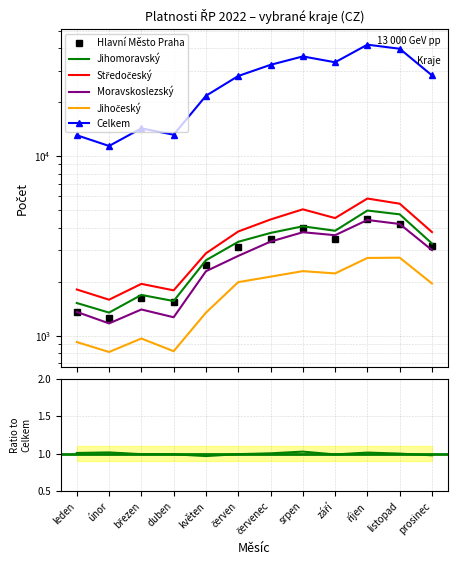

At which label does Jihočeský reach its minimum?

únor